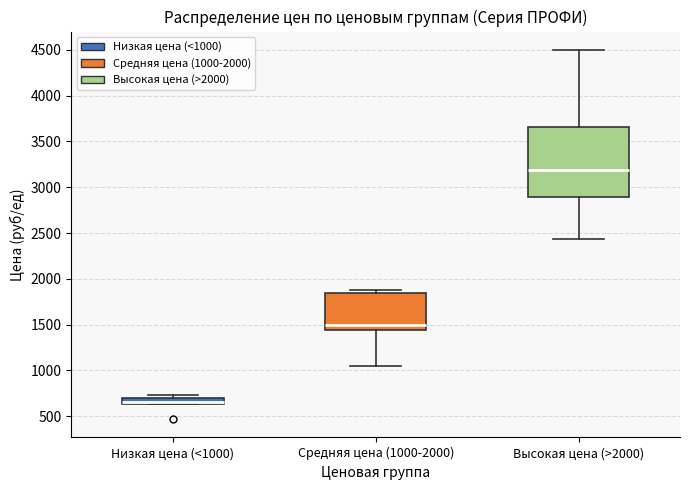

Which box has the lowest median line?

Низкая цена (<1000)